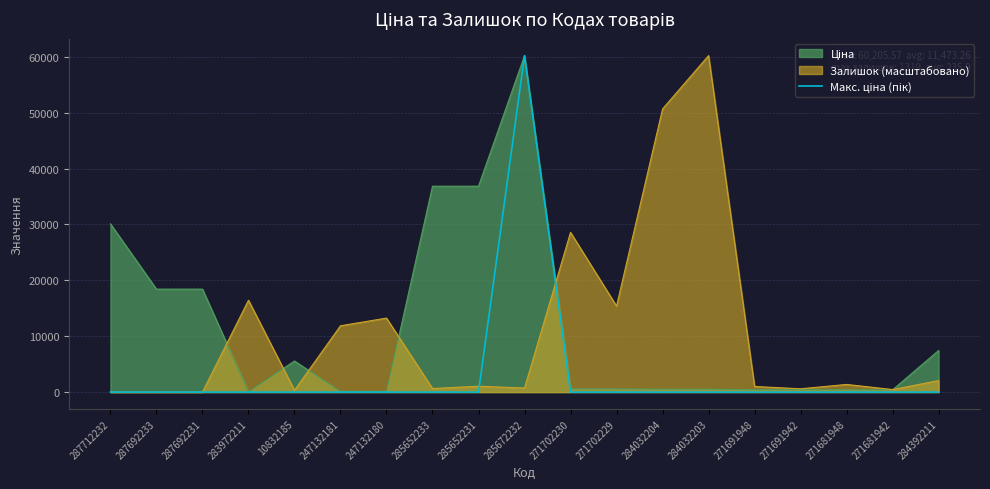

The Залишок (масштабовано) series shows 639.0 at 285652233. True or false?

True